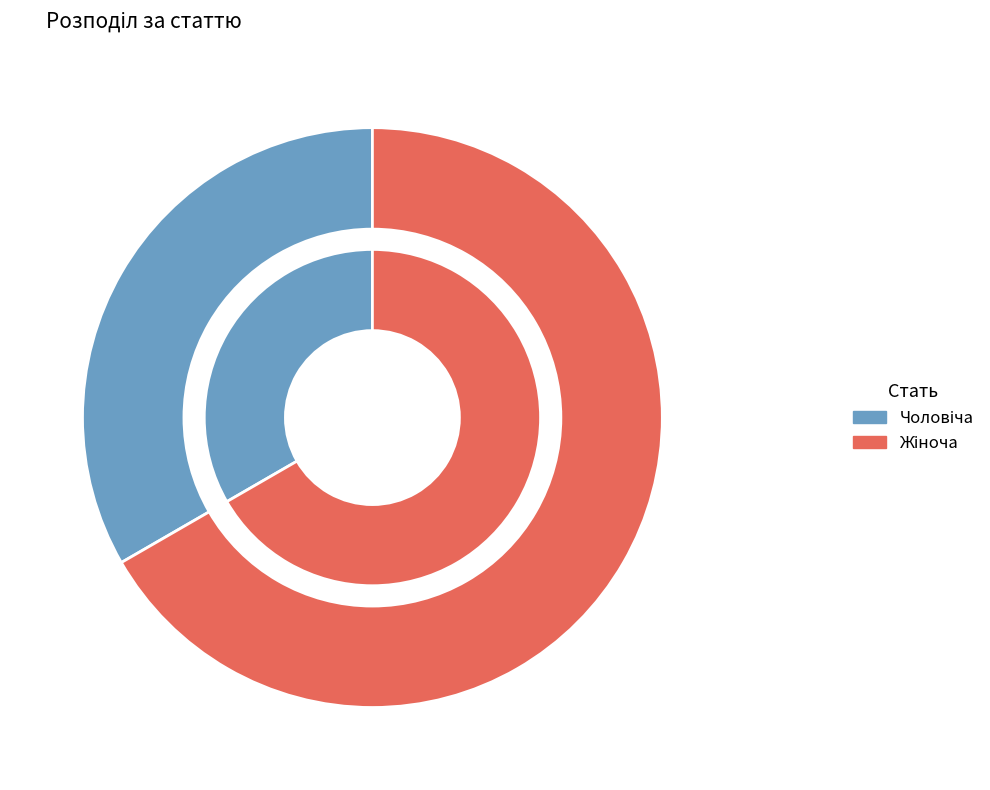

To the nearest percent, what is the difference between the largest and smallest slice percentages?

33%